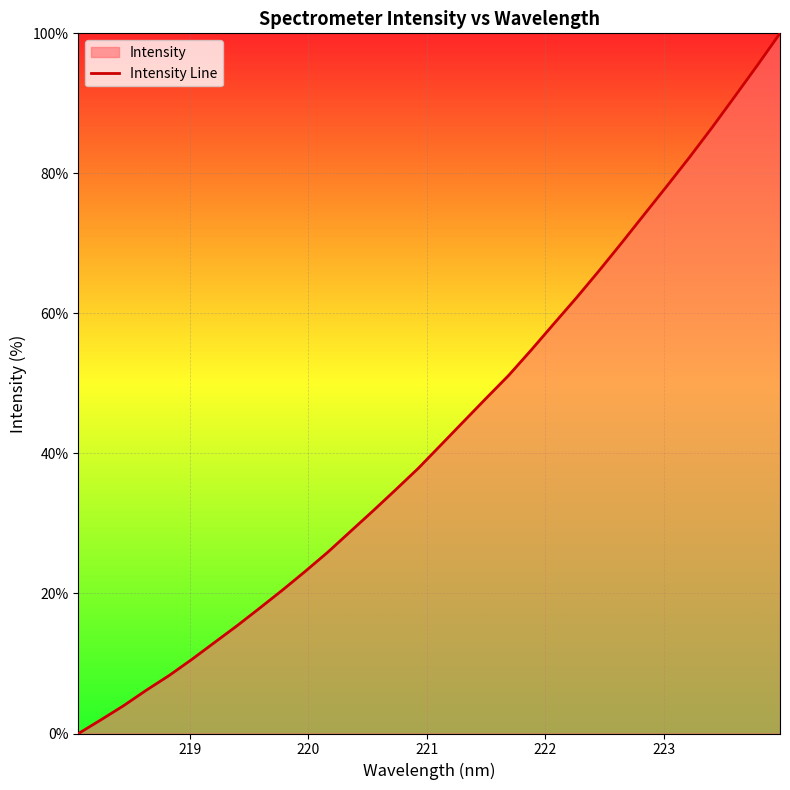

What is the maximum value shown in the chart?

100.0